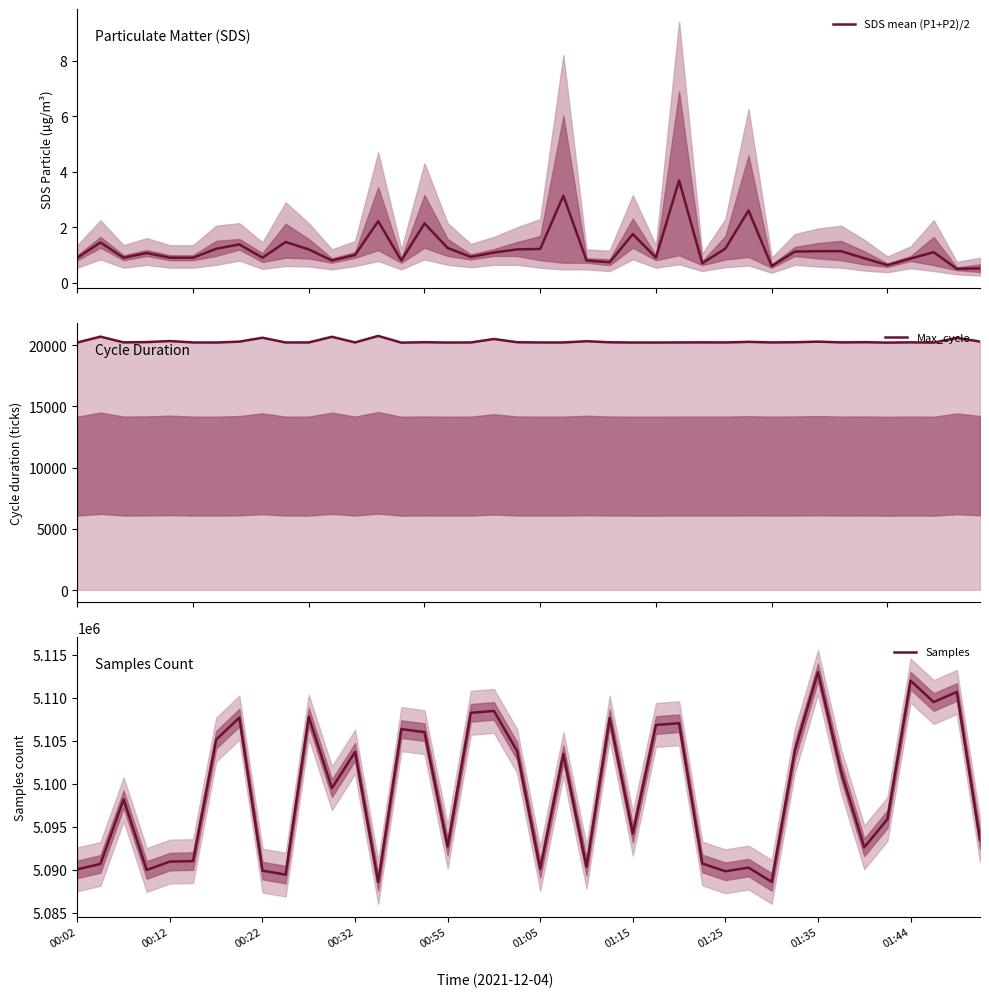

What is the maximum value for Samples?

5112963